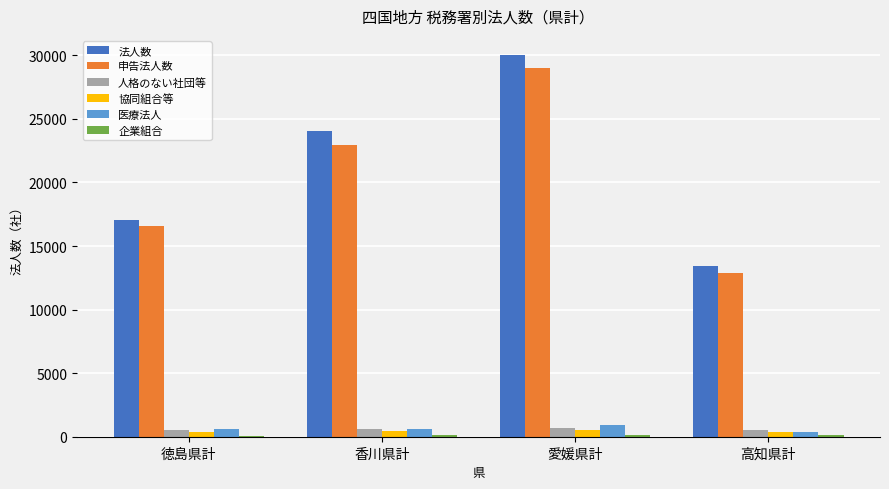

Which label corresponds to the largest value in the chart?

愛媛県計